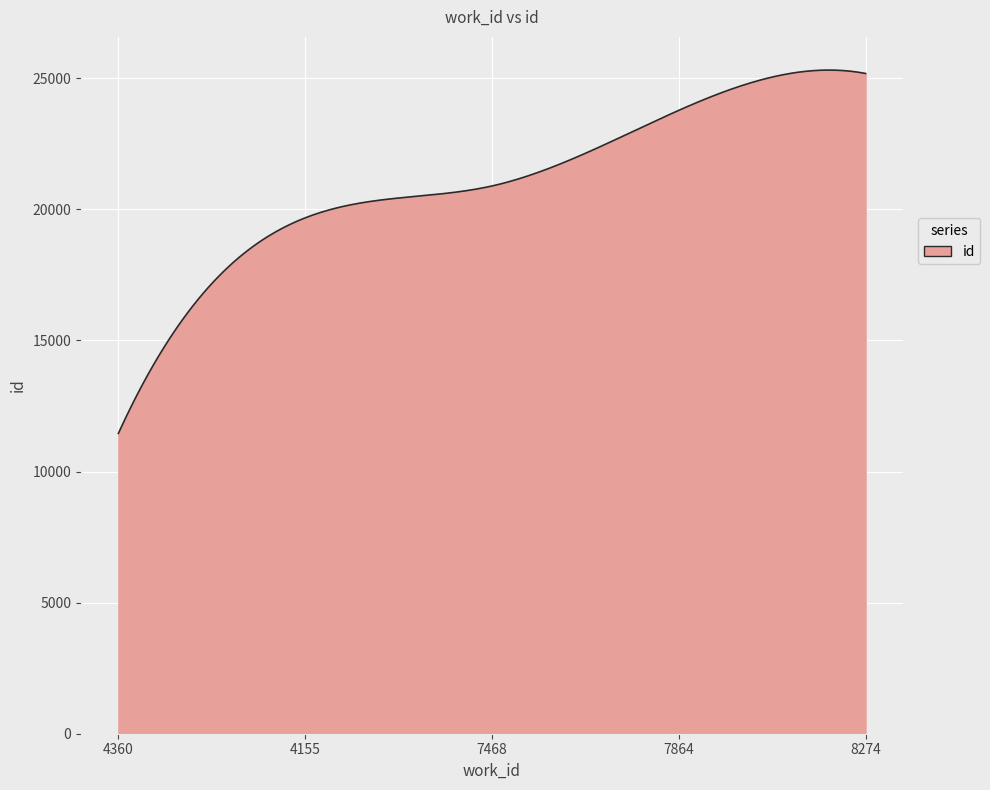

What is the greatest value displayed?

25314.1